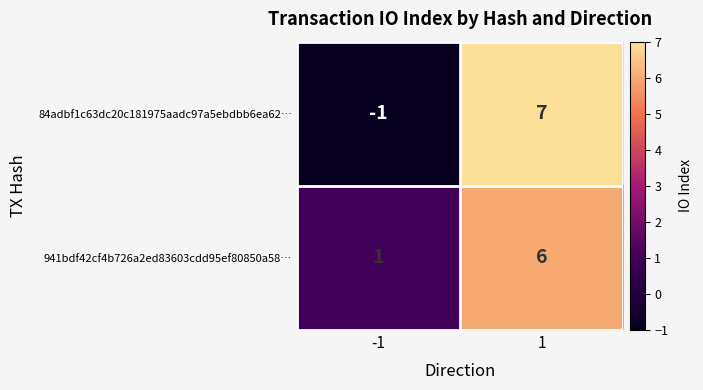

The value of 941bdf42cf4b726a2ed83603cdd95ef80850a58… at 1 is 3. True or false?

False